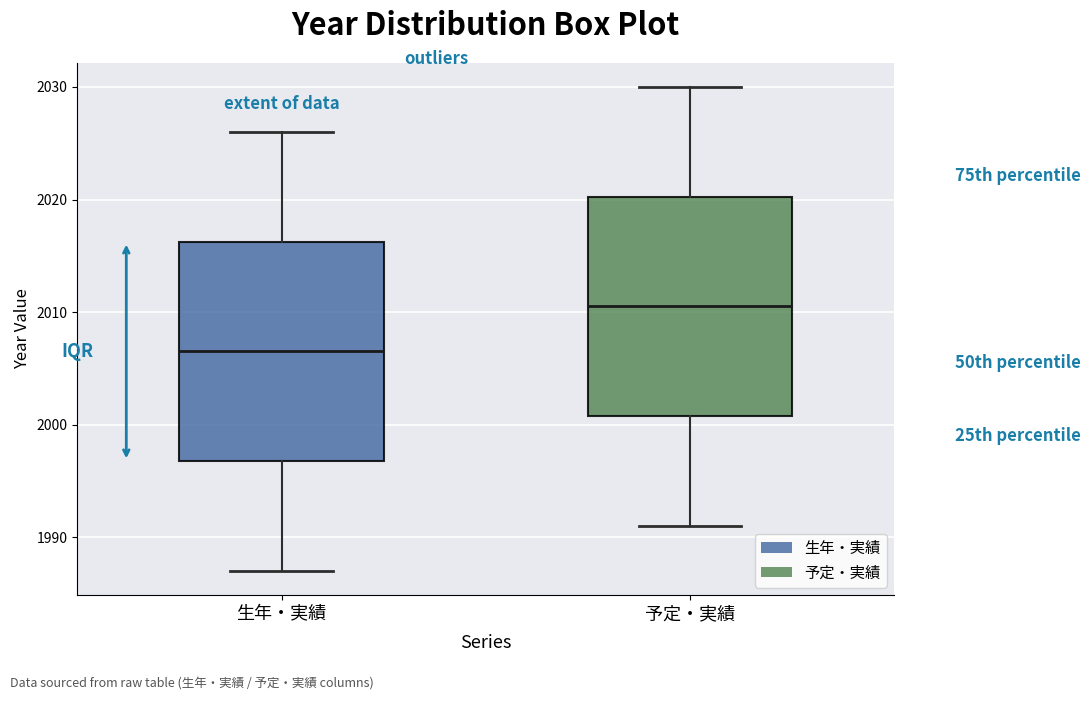

Which box's median line is the highest?

予定・実績